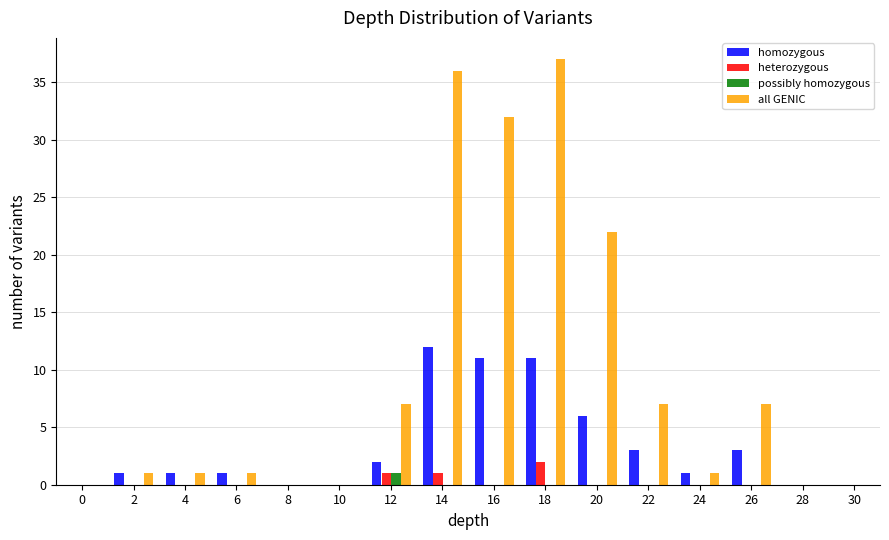

True or false: heterozygous has a value of 1 at 14.

True